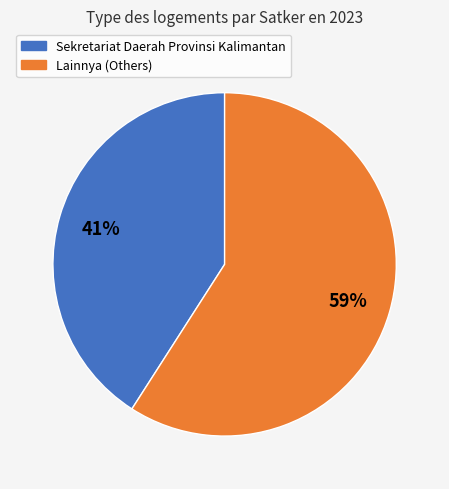

What is the largest slice in the pie chart?

Lainnya (Others)